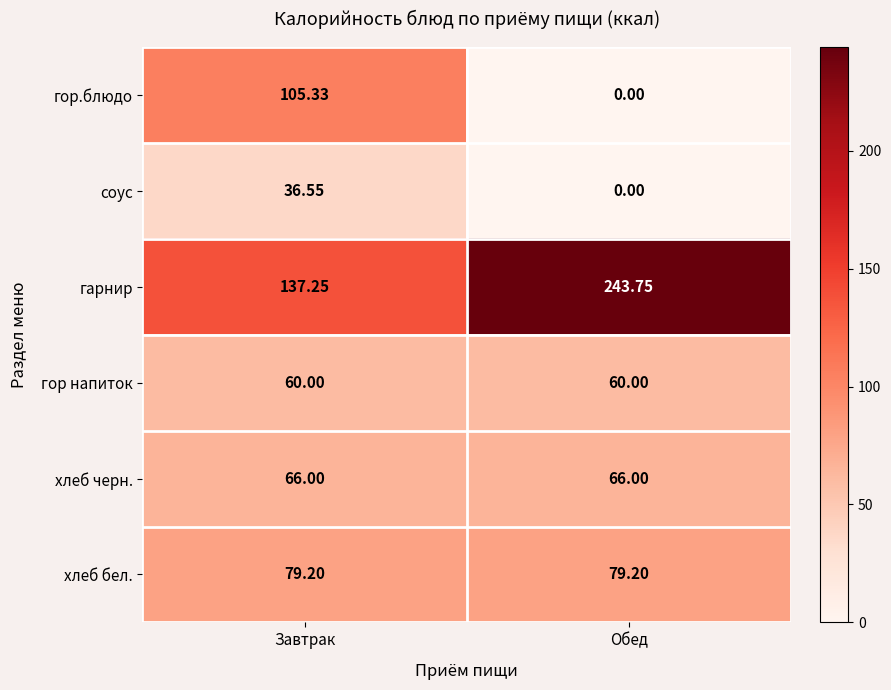

At how many categories does at least one series exceed 140?

1